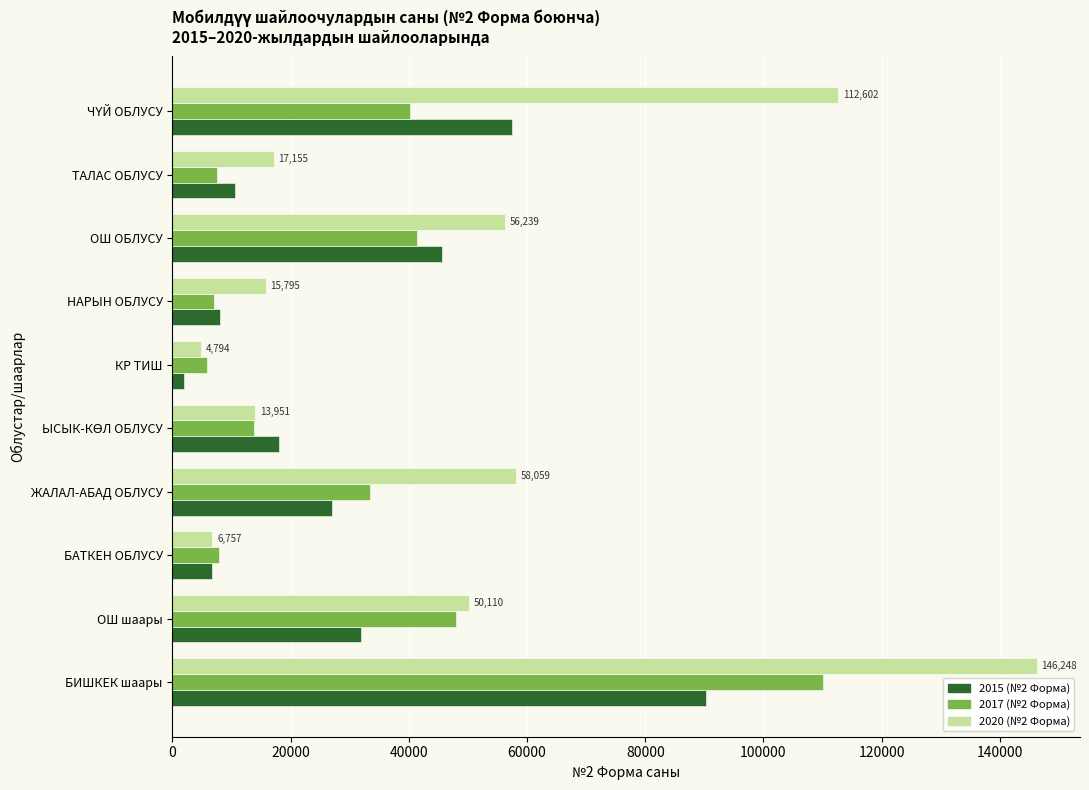

What is the highest value of the 2017 (№2 Форма) series?

110003